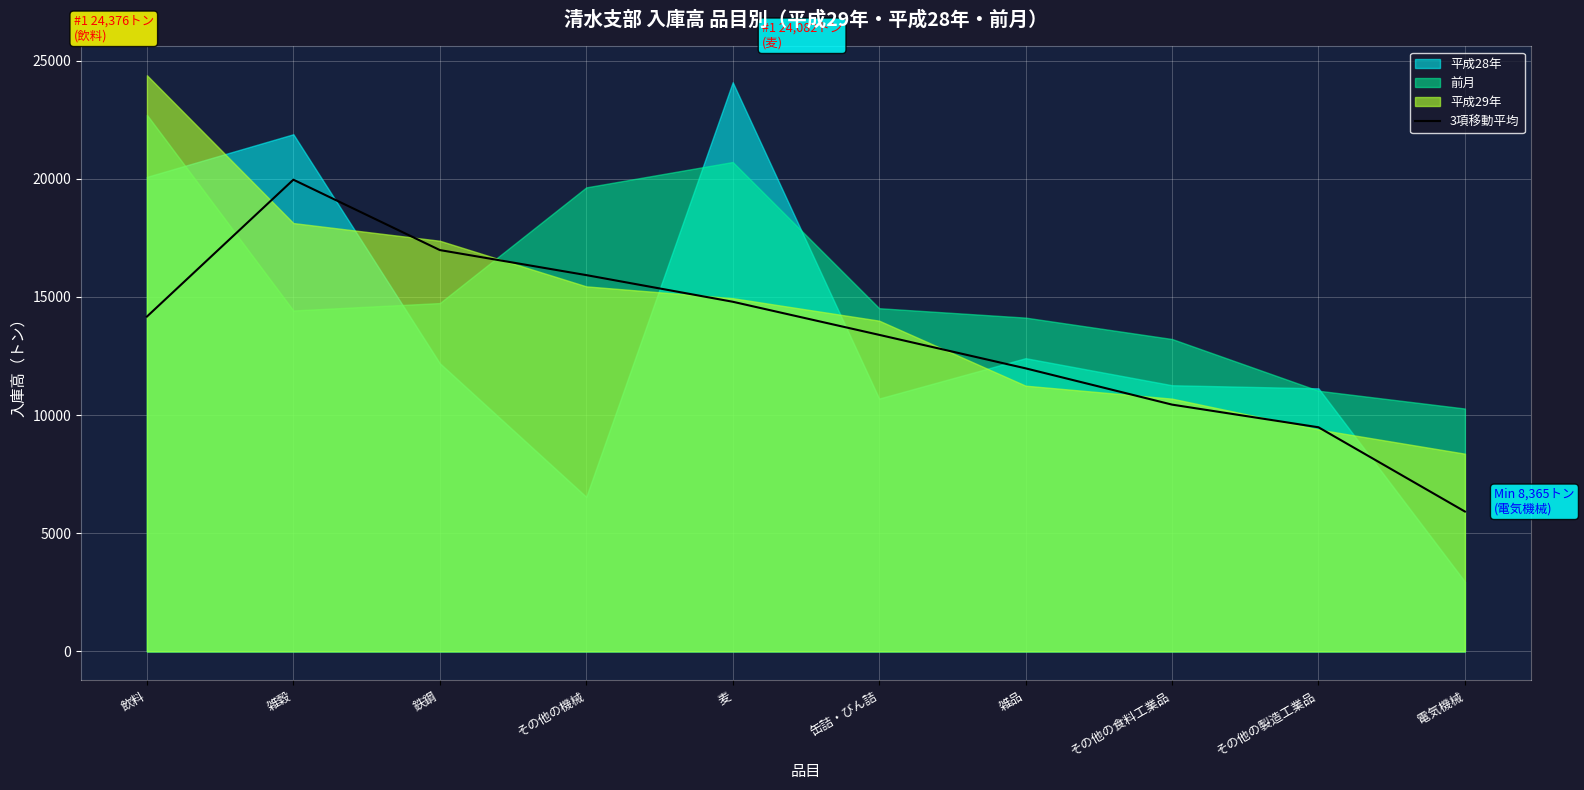

Rank the categories by value from lowest to highest.

電気機械, その他の製造工業品, その他の食料工業品, 雑品, 缶詰・びん詰, 飲料, 麦, その他の機械, 鉄鋼, 雑穀